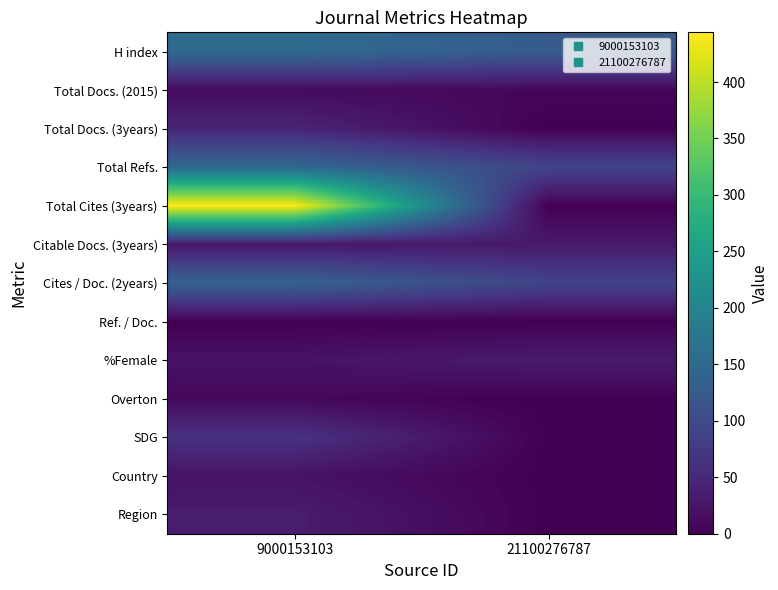

Rank the series by their maximum value, from highest to lowest.

Total Cites (3years), H index, Total Refs., Cites / Doc. (2years), SDG, Total Docs. (3years), Region, %Female, Citable Docs. (3years), Country, Total Docs. (2015), Overton, Ref. / Doc.